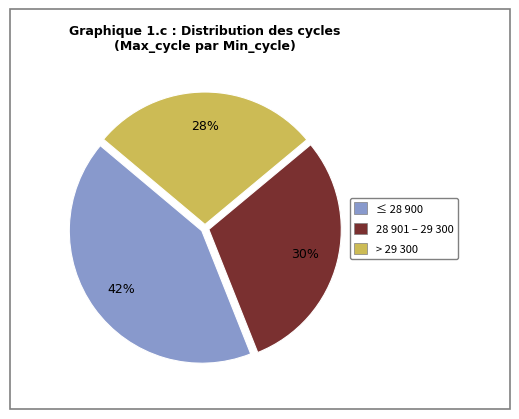

Is there any slice that represents more than half of the pie?

No